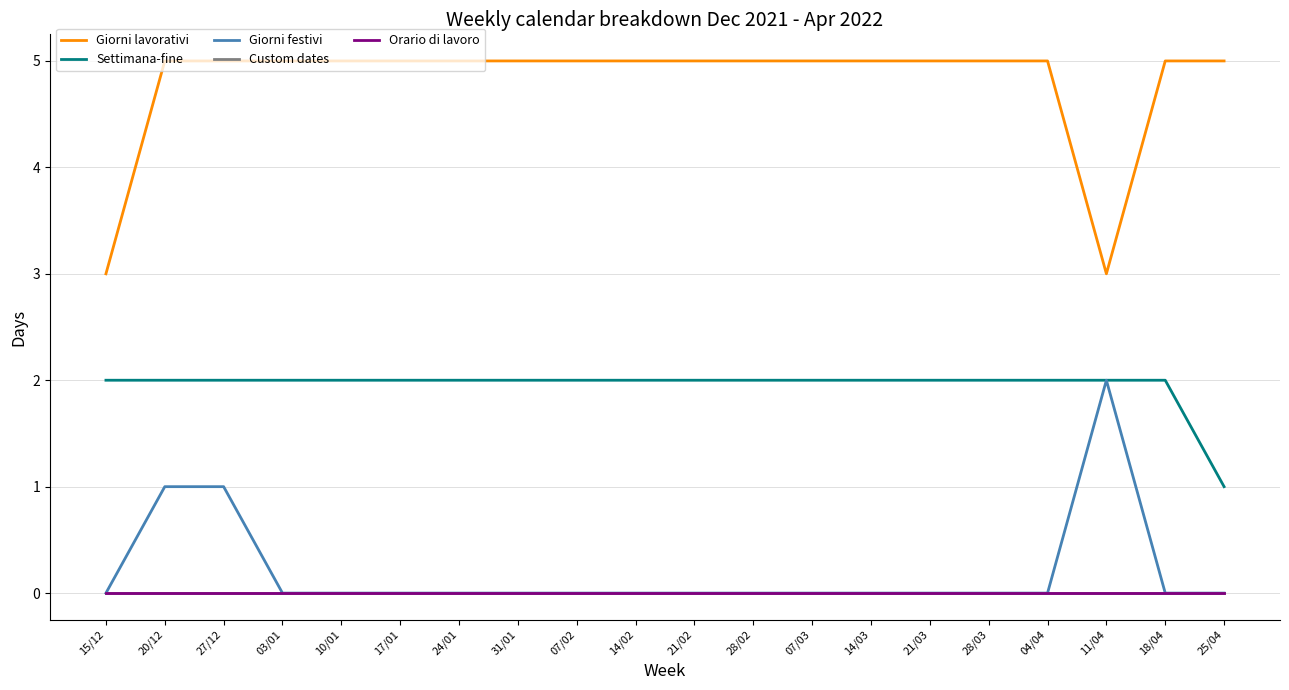

Does the chart have visible grid lines?

Yes